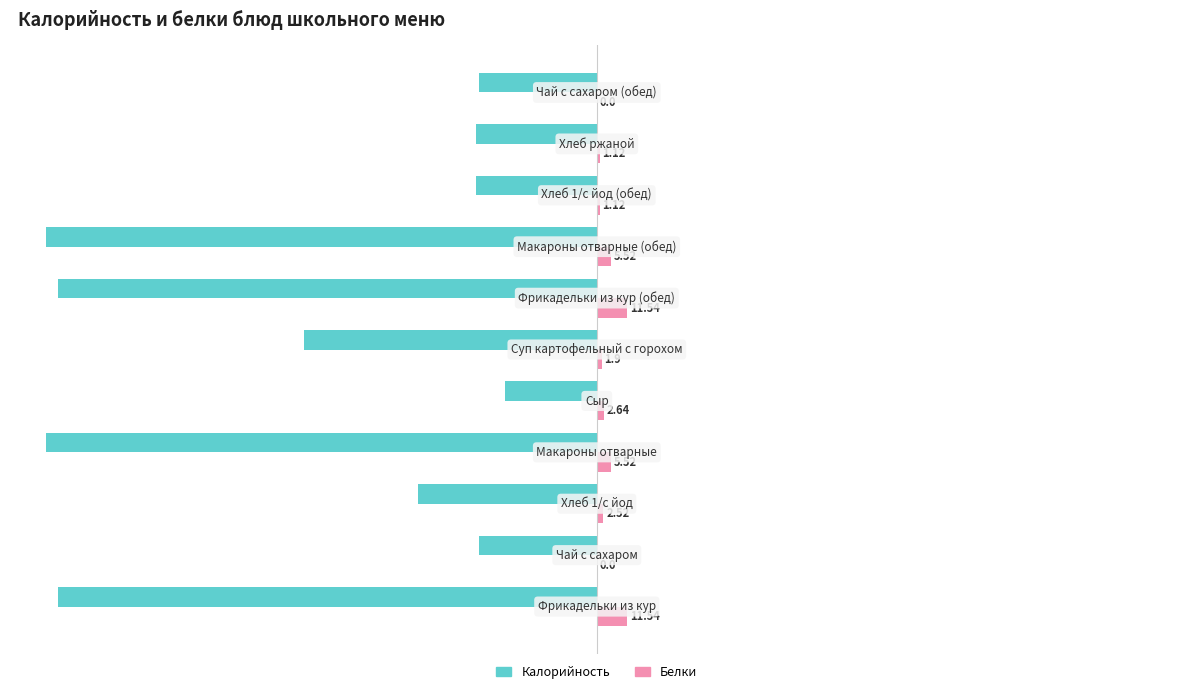

What are all the series names shown in the legend?

Калорийность, Белки